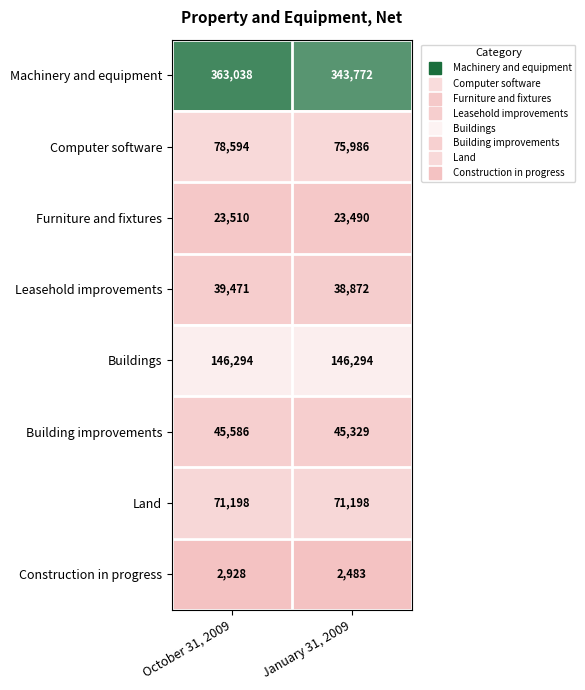

At which label is Building improvements closest to 45457?

January 31, 2009